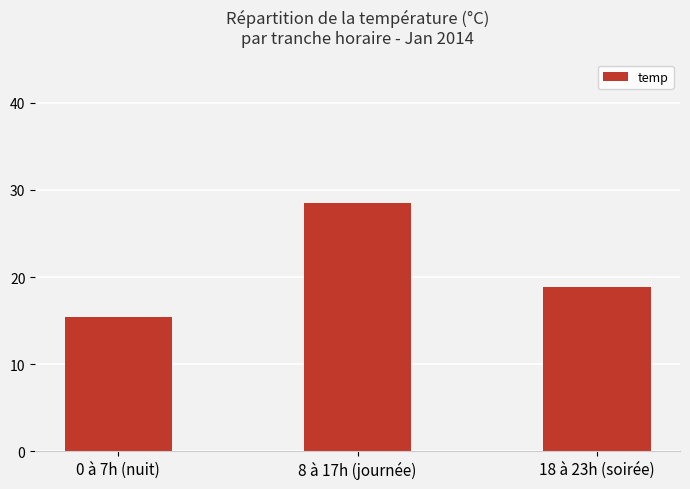

What position from the left is 8 à 17h (journée)?

2